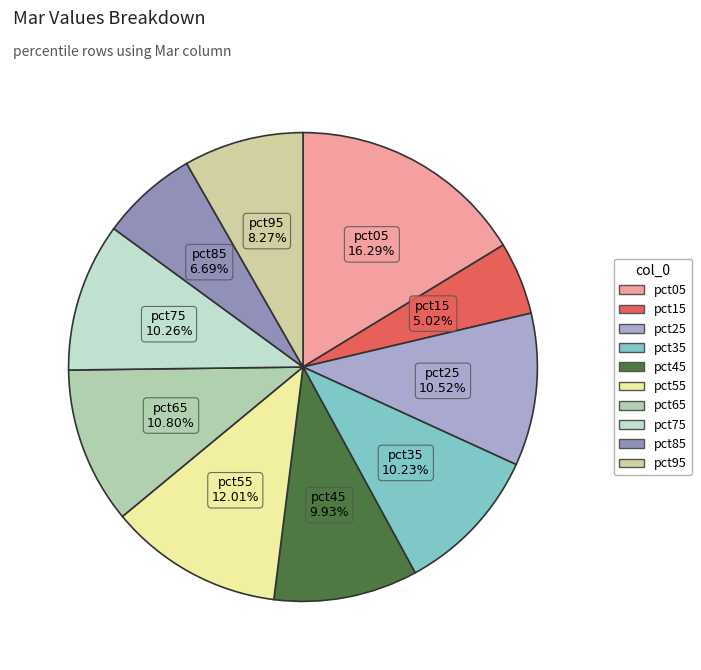

To the nearest percent, what is the difference between the largest and smallest slice percentages?

11%